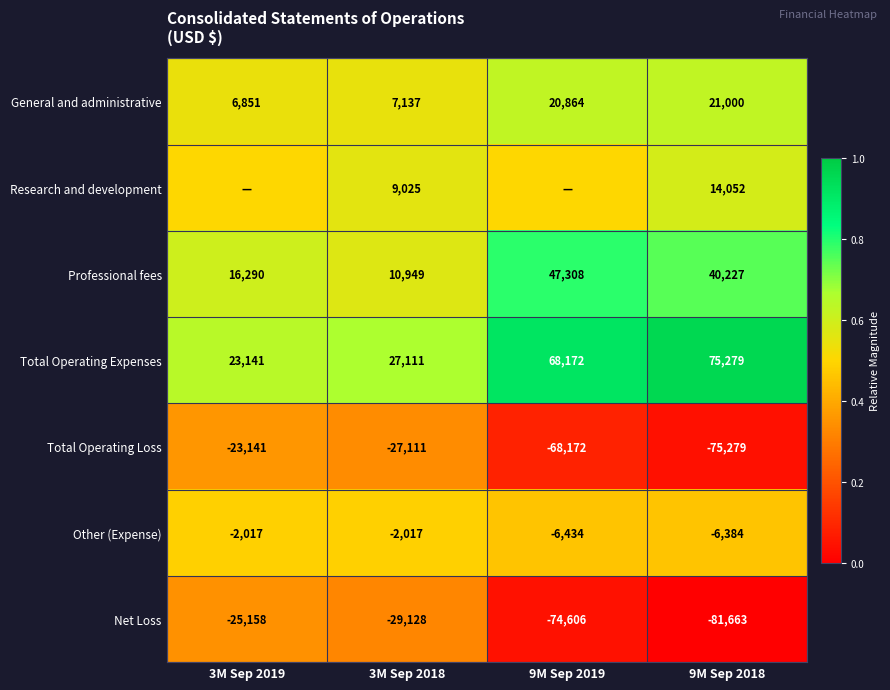

The value of Net Loss at 3M Sep 2018 is 0.2. True or false?

False